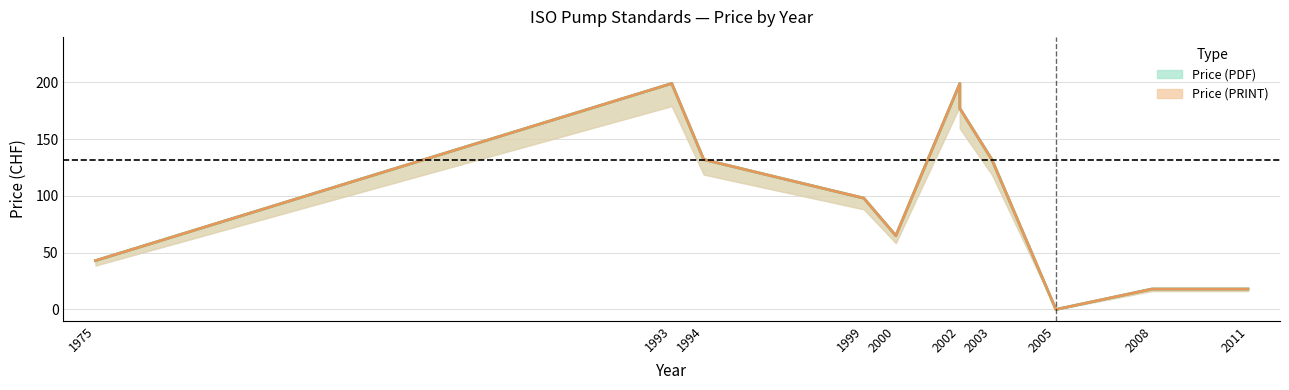

What is the difference between the Price (PRINT) values at 1999 and 2008?

80